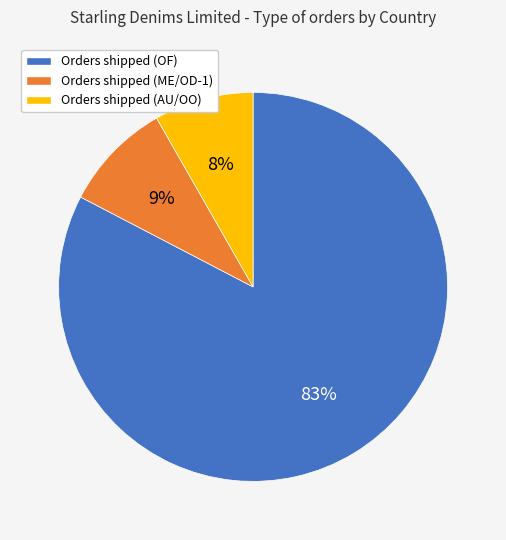

Does any single category account for the majority?

Yes